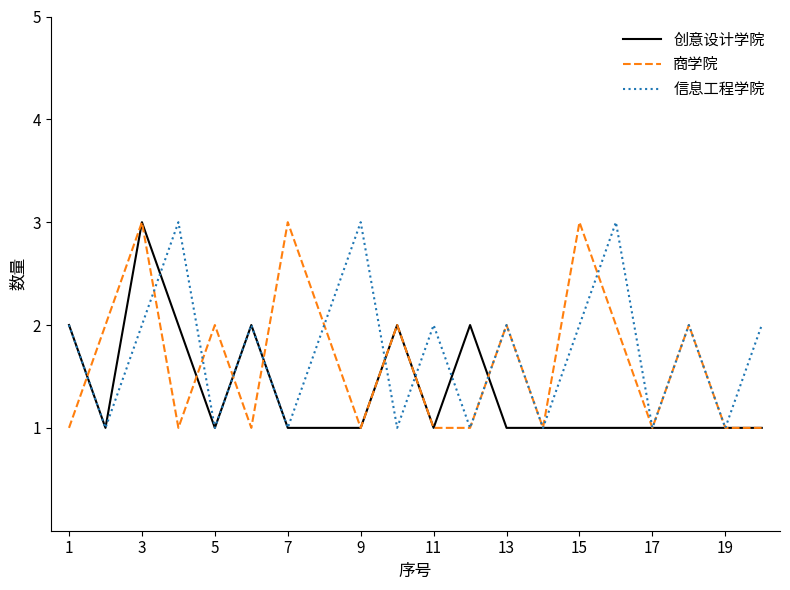

What is the maximum value shown in the chart?

3